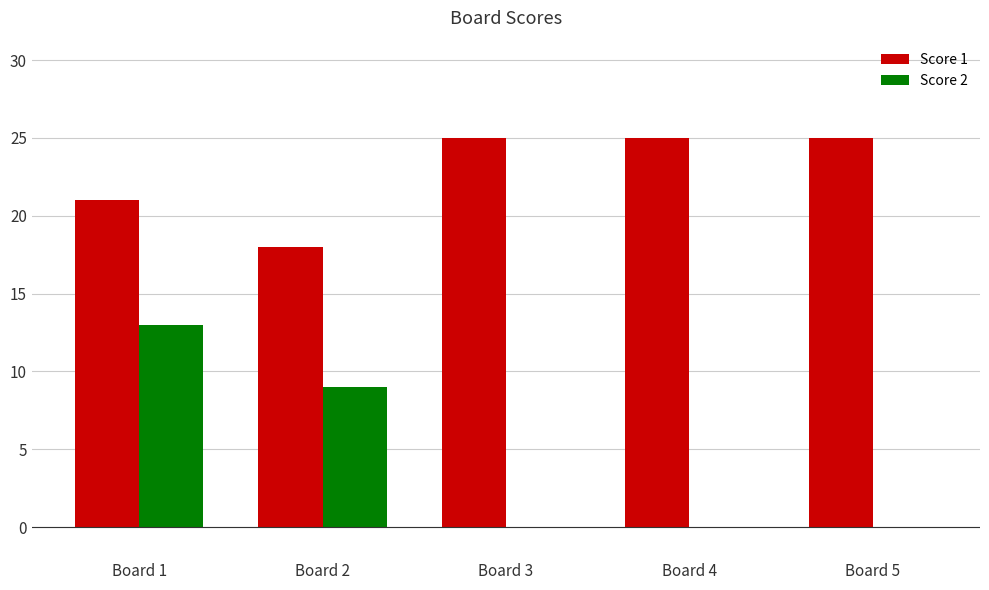

What is the sum of the Score 1 values at Board 5 and Board 2?

43